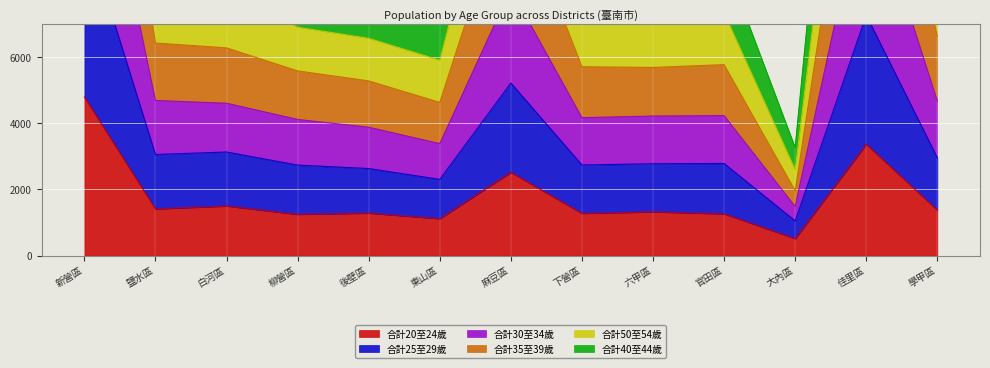

At which category does the chart reach its peak across all series?

新營區